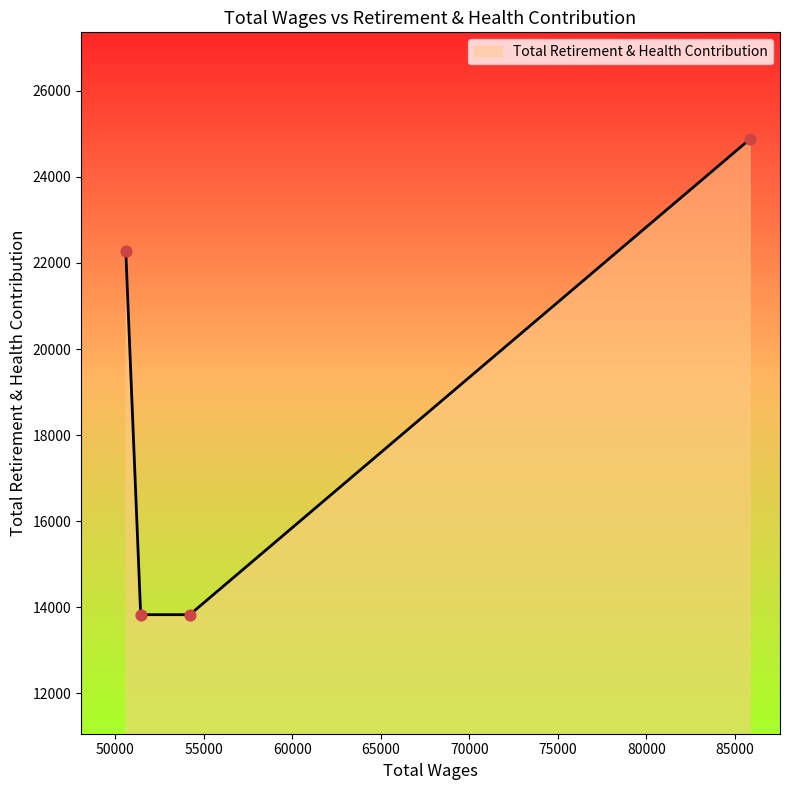

What is the greatest value displayed?

24872